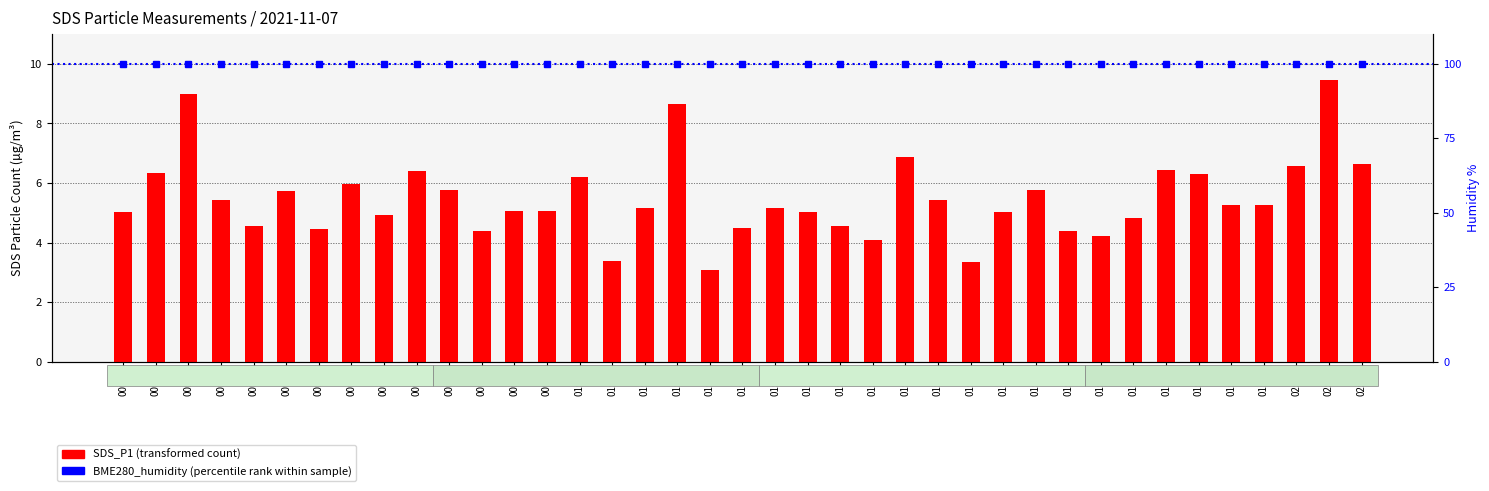

What is the sum of all BME280_humidity (percentile rank) values?

3900.0